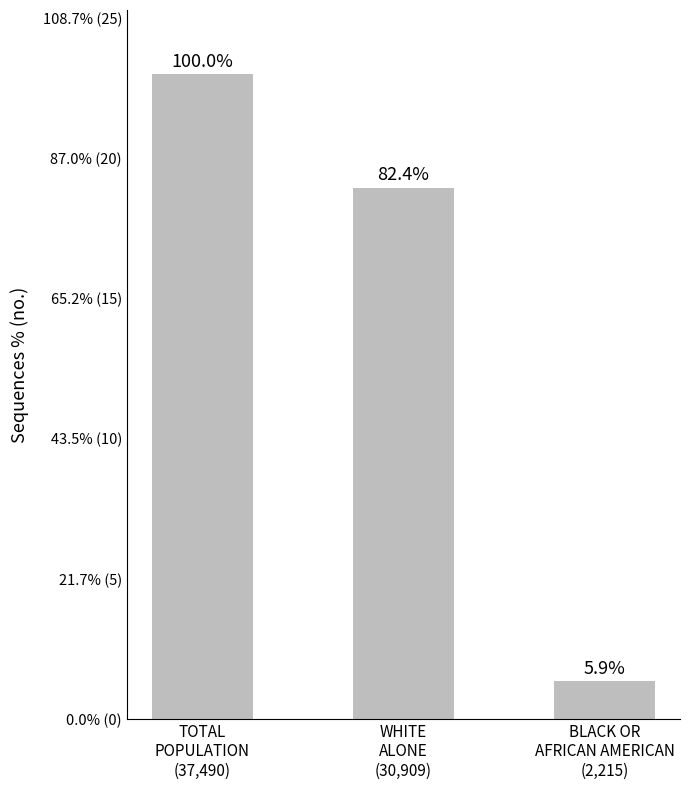

Is it true that the value at BLACK OR
AFRICAN AMERICAN
(2,215) is 1.6?

False